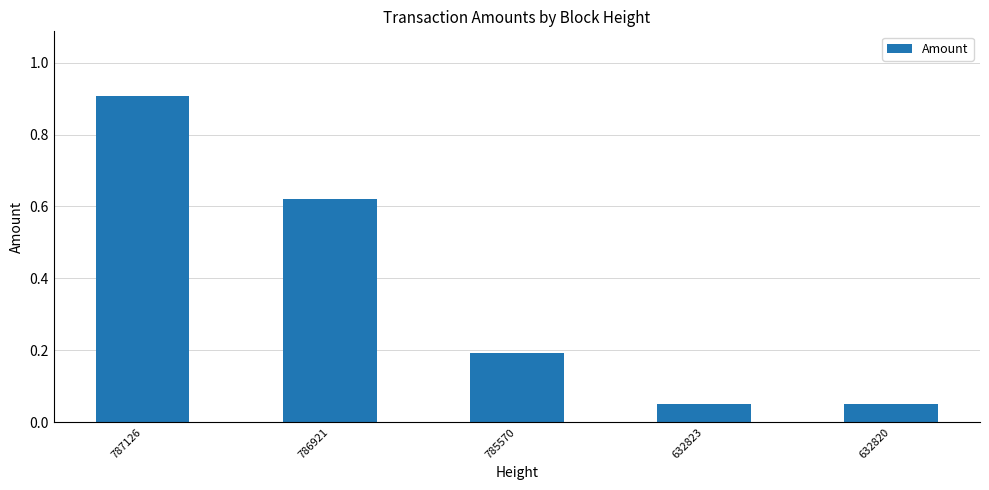

Which category has the highest value across all series?

787126